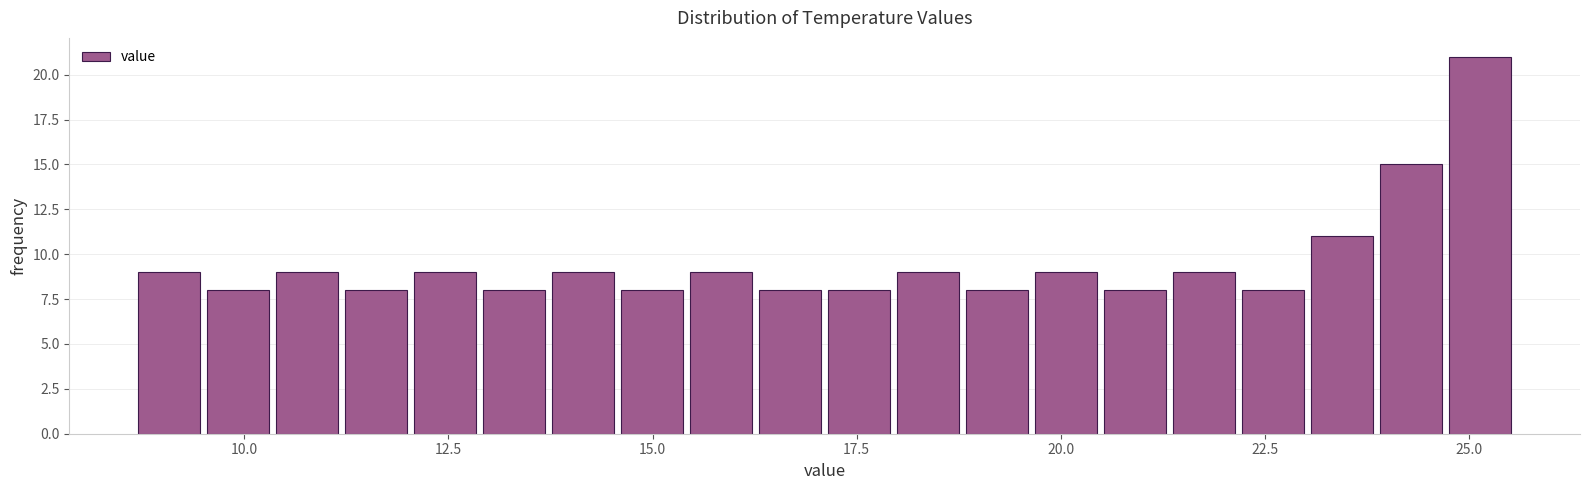

Read against the x-axis, roughly where is the centre of the tallest bar?

25.0